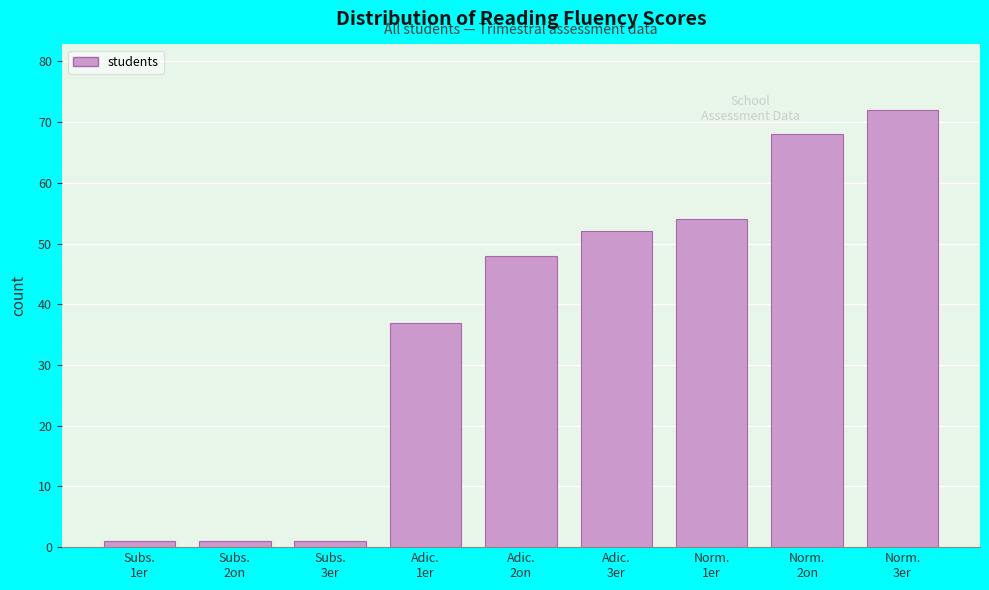

Reading right to left, transcribe all the data shown in this chart.

72	68	54	52	48	37	1	1	1